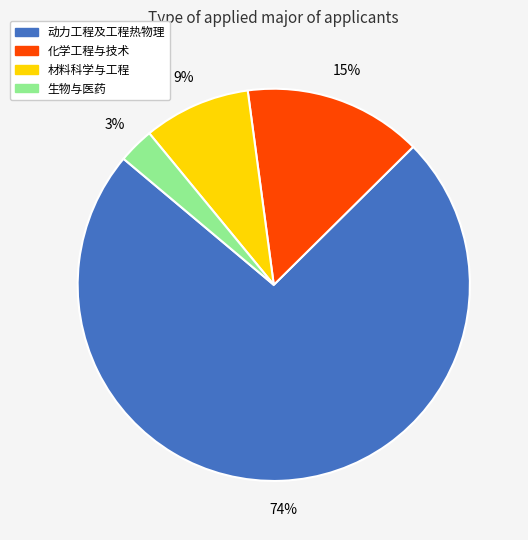

What is the largest slice in the pie chart?

动力工程及工程热物理